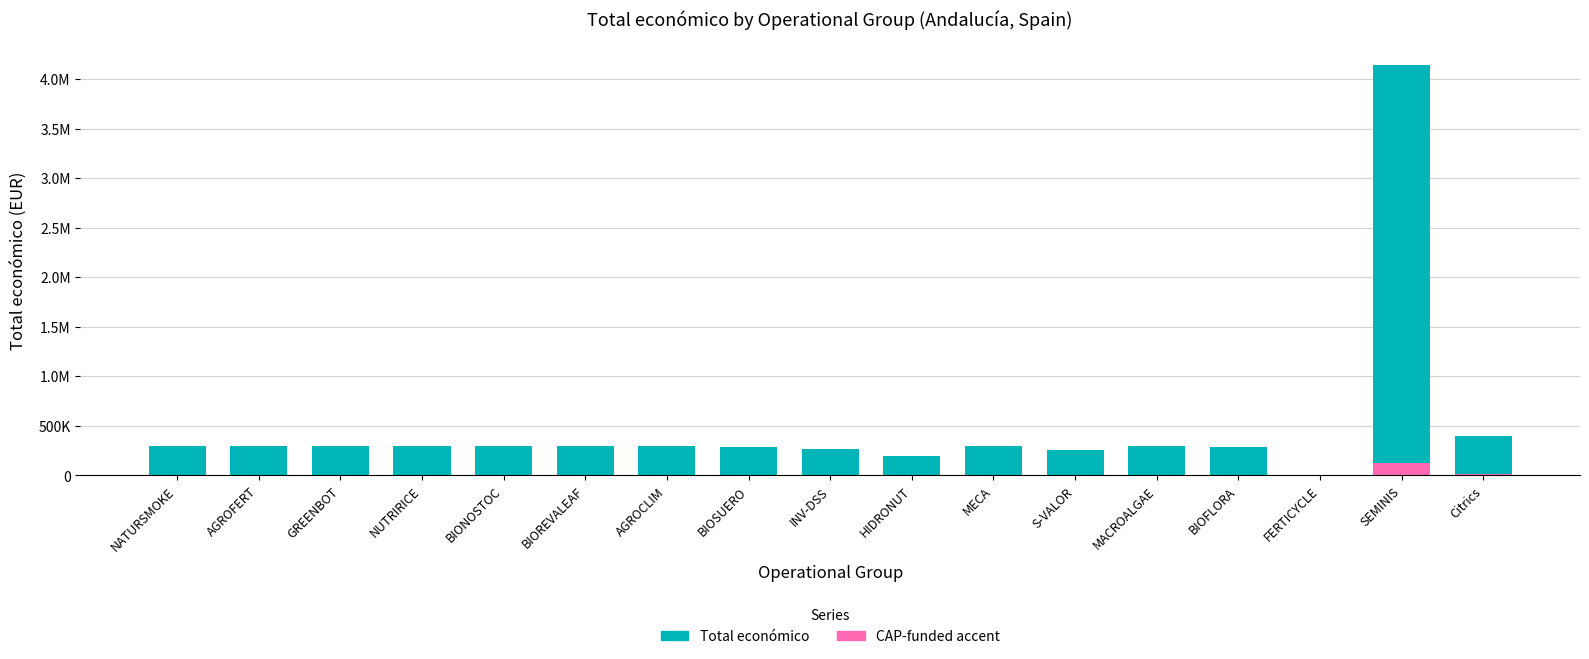

What is the maximum value shown in the chart?

4139393.0